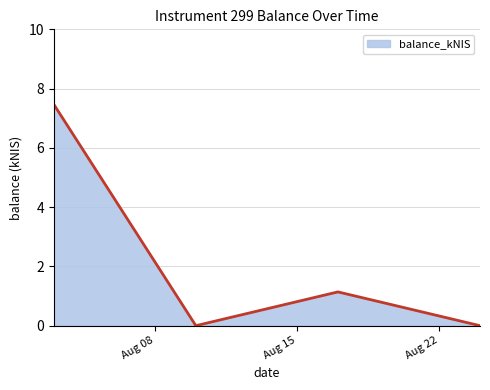

How many values exceed 1?

2